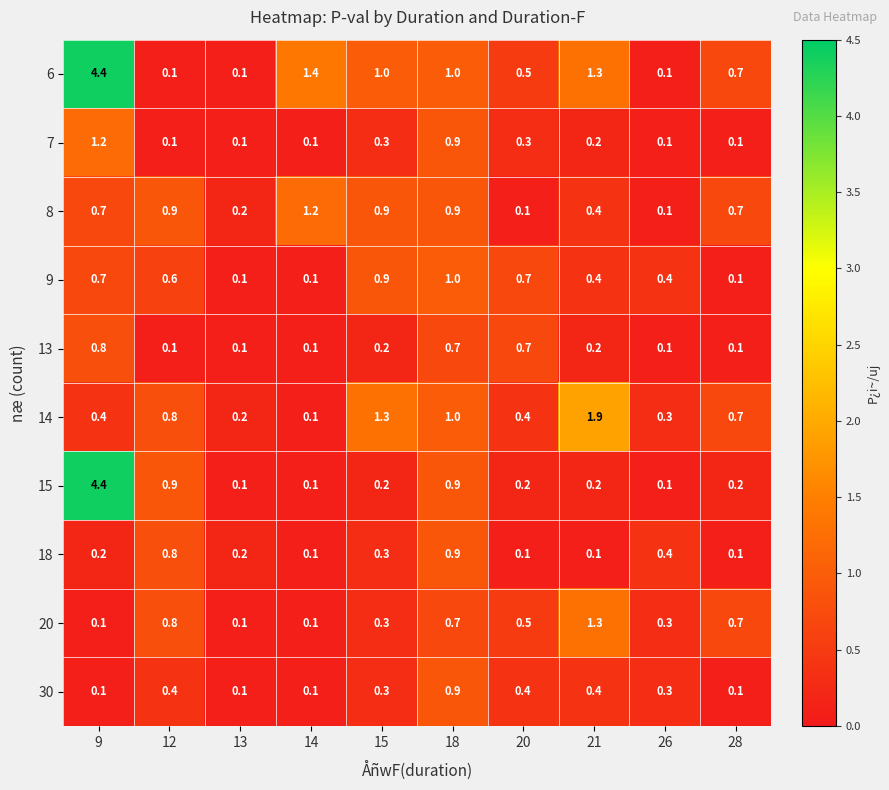

Between 12 and 13, which series saw the biggest shift?

15